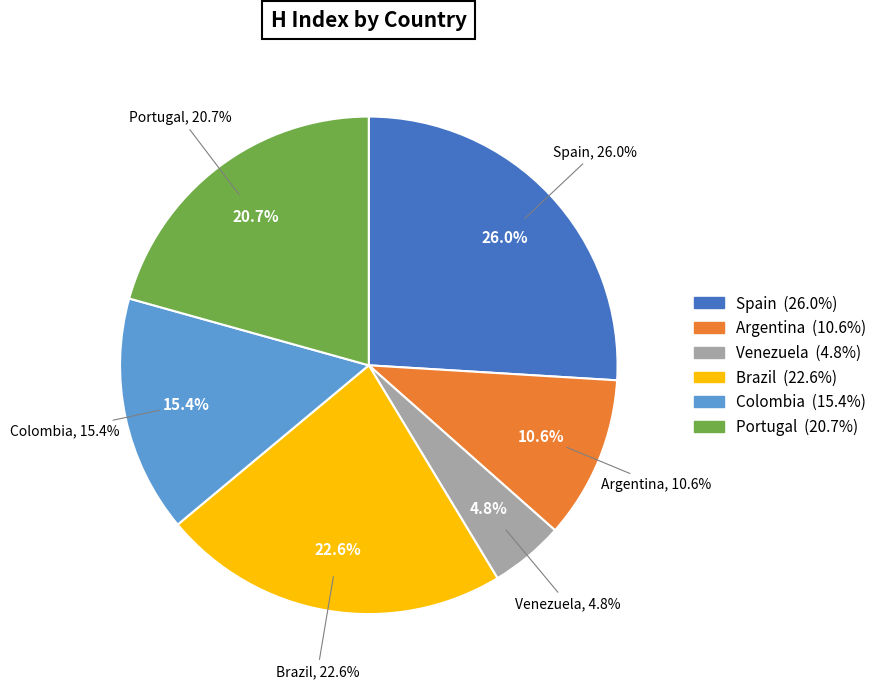

How much of the chart is everything except Spain?

74.0%